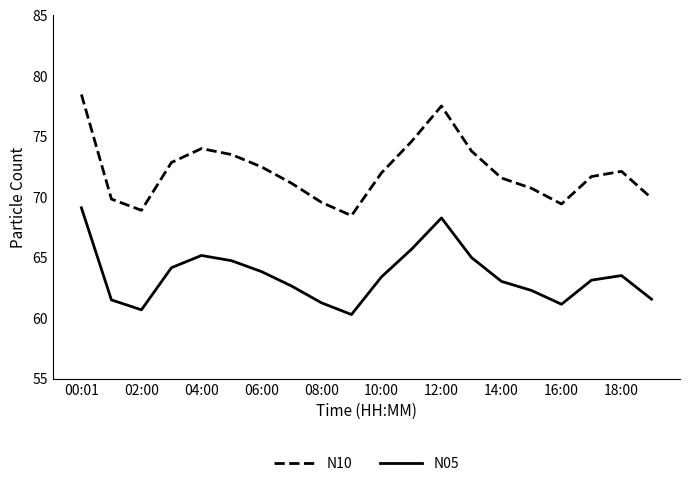

What is the maximum value for N10?

78.5